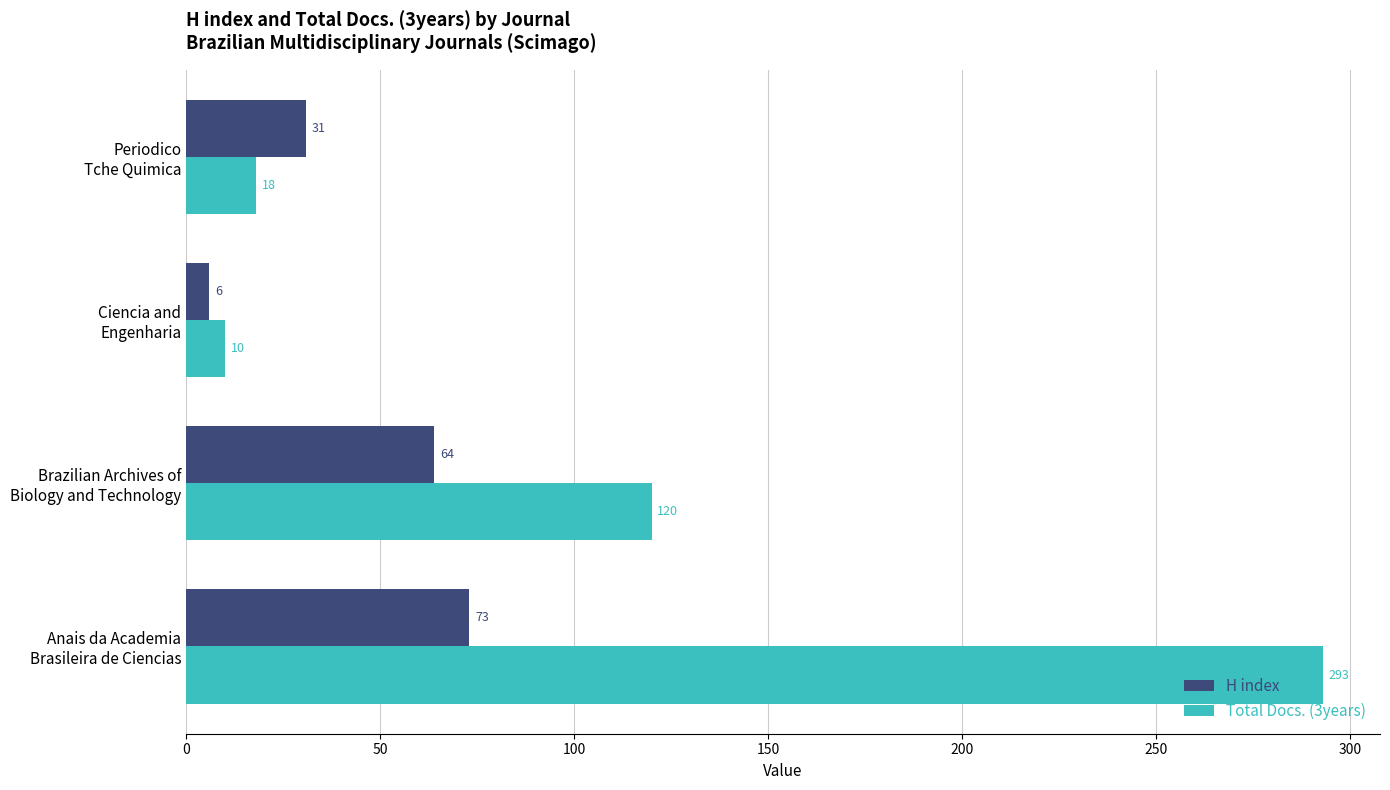

Which series has the largest total across all categories?

Total Docs. (3years)